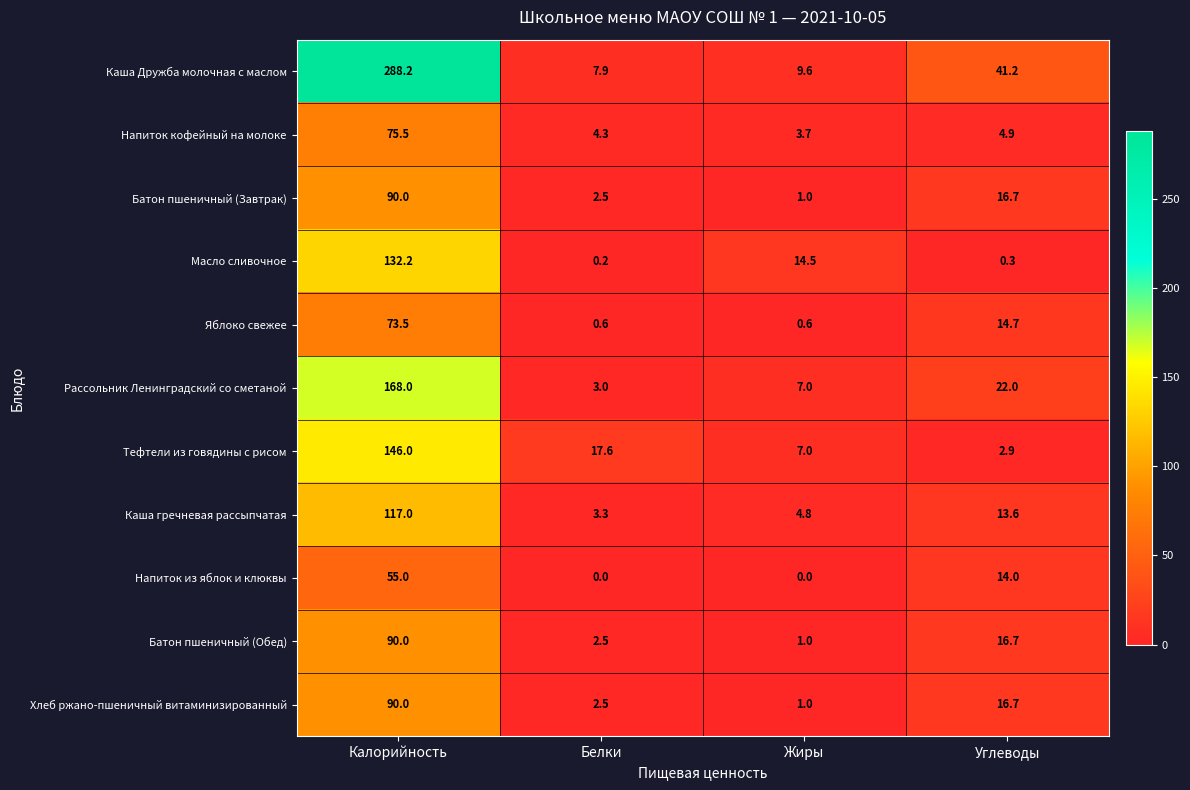

Read the Хлеб ржано-пшеничный витаминизированный value at Белки.

2.5